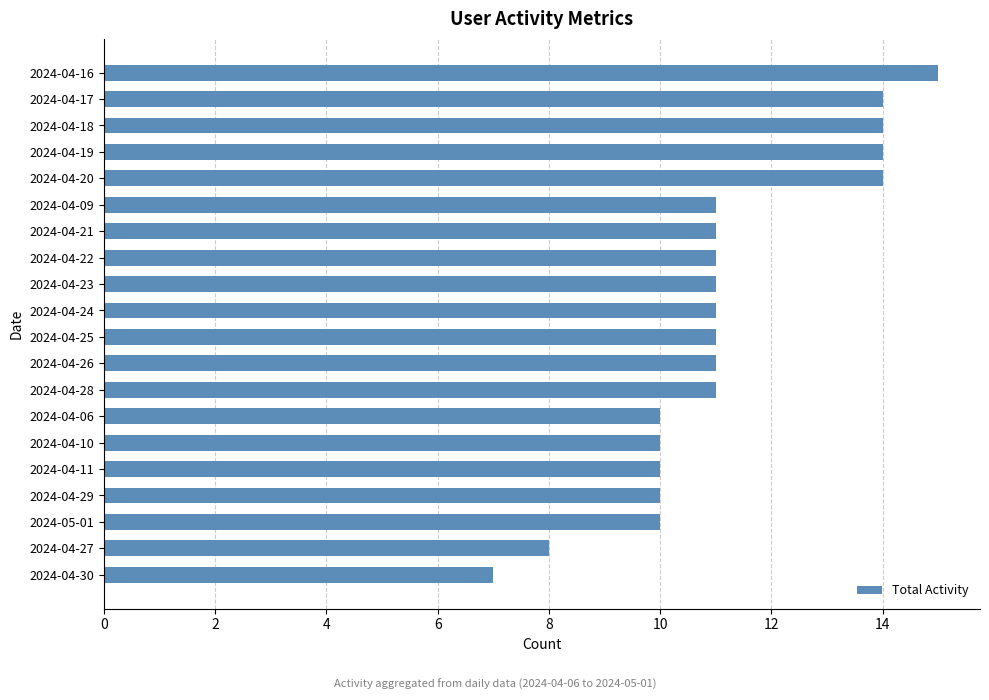

Reading bottom to top, what are all the values shown in this chart?

2024-04-30=7	2024-04-27=8	2024-05-01=10	2024-04-29=10	2024-04-11=10	2024-04-10=10	2024-04-06=10	2024-04-28=11	2024-04-26=11	2024-04-25=11	2024-04-24=11	2024-04-23=11	2024-04-22=11	2024-04-21=11	2024-04-09=11	2024-04-20=14	2024-04-19=14	2024-04-18=14	2024-04-17=14	2024-04-16=15